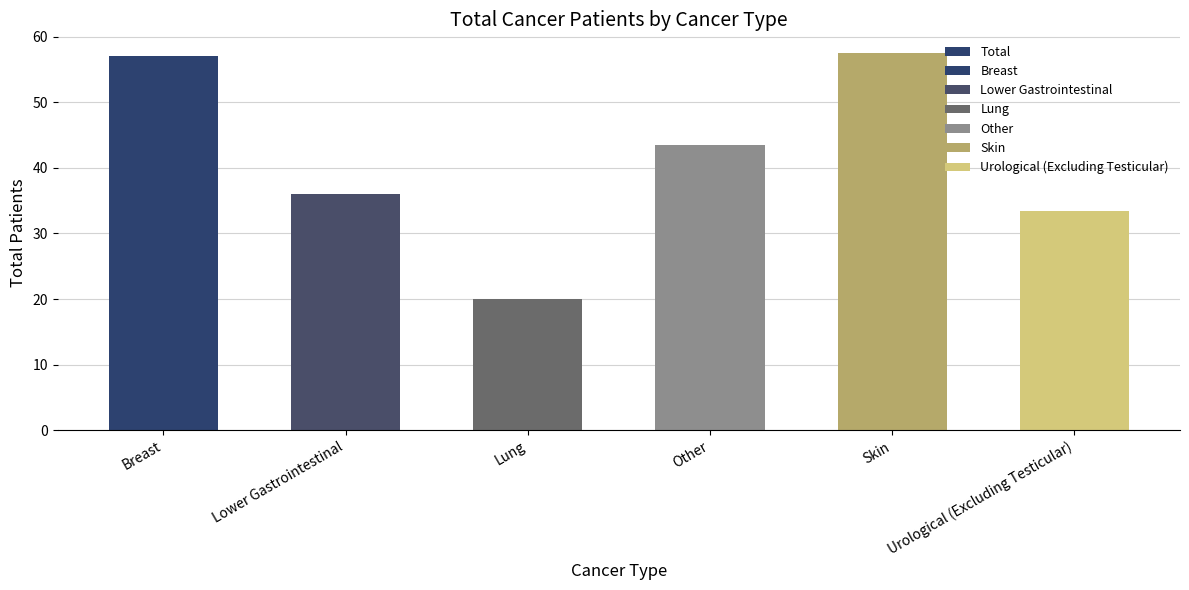

Are the bars horizontal?

No